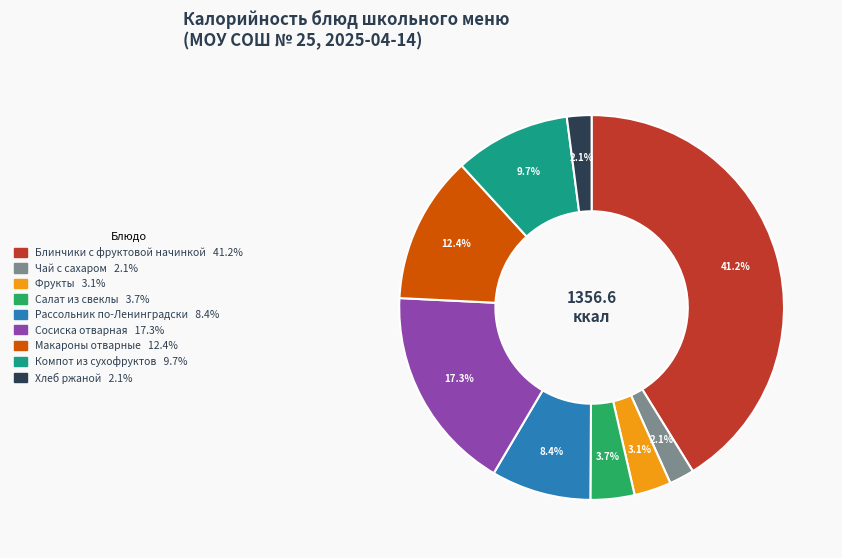

To the nearest percent, what is the combined percentage of Сосиска отварная and Фрукты?

20%